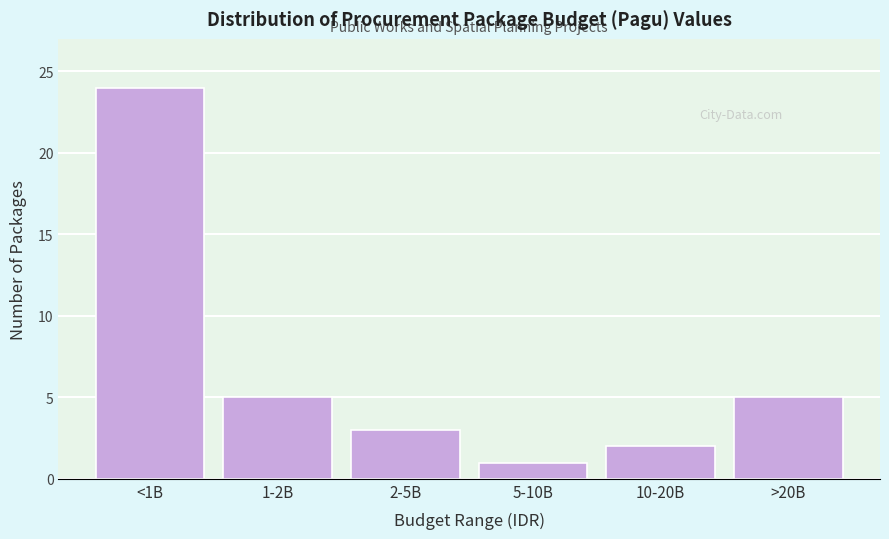

Reading left to right, extract all data points from this chart.

<1B=24	1-2B=5	2-5B=3	5-10B=1	10-20B=2	>20B=5